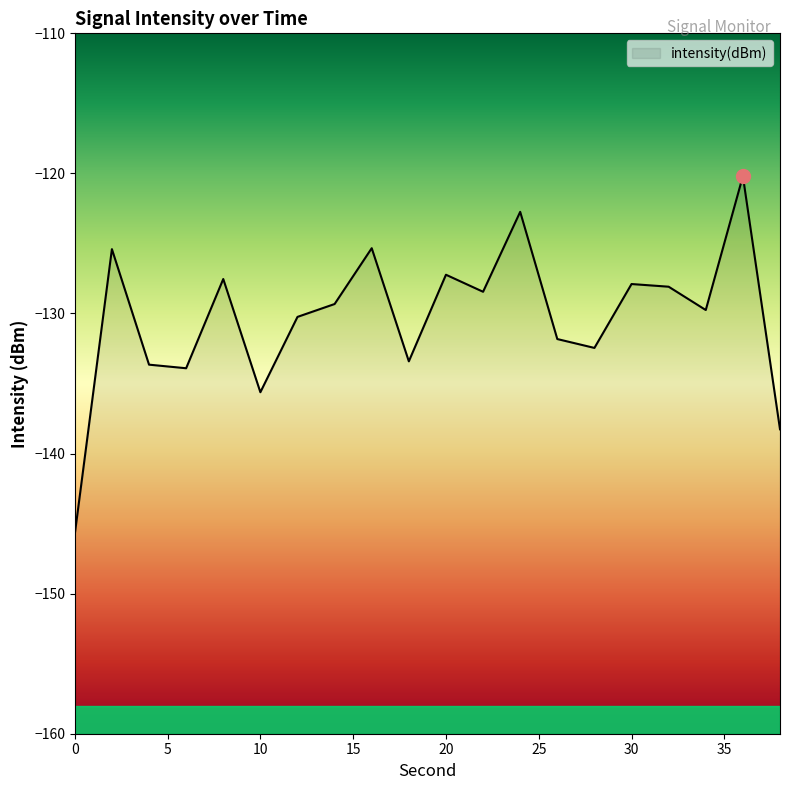

At which label is the value closest to -132?

26